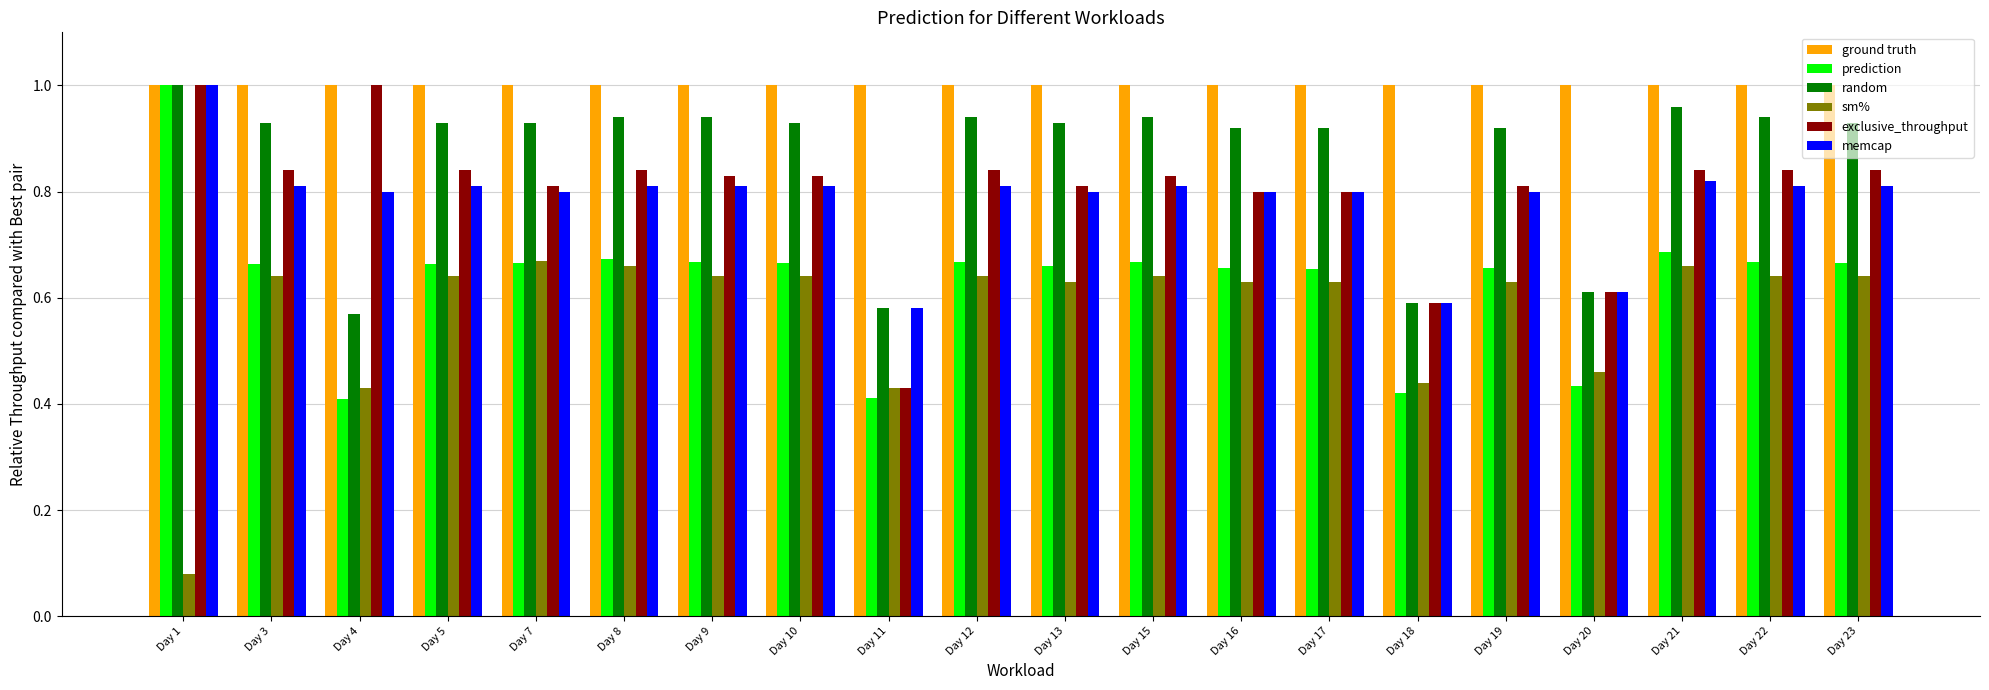

What is the sum of all ground truth values?

20.0